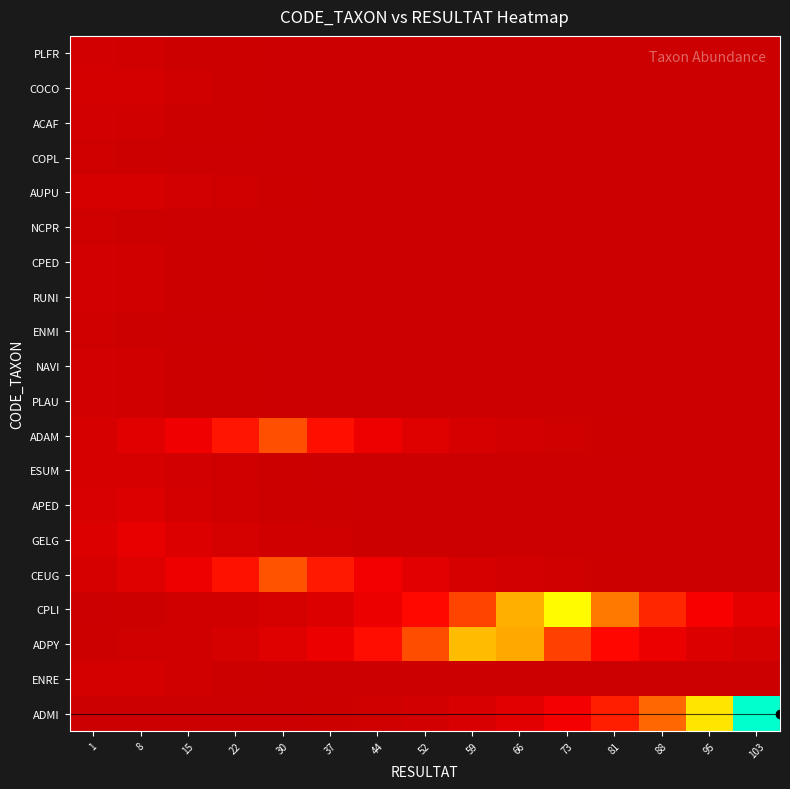

How many data points does each series have?

15